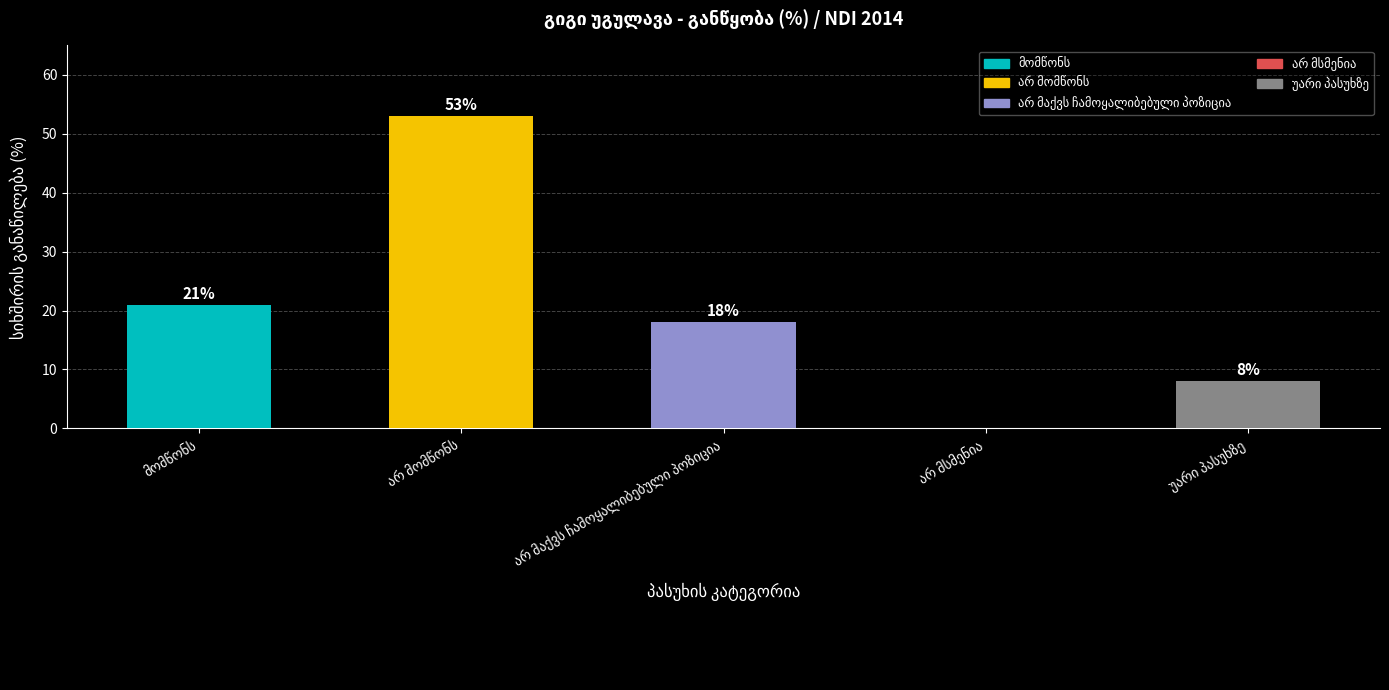

What is the sum of all values?

100